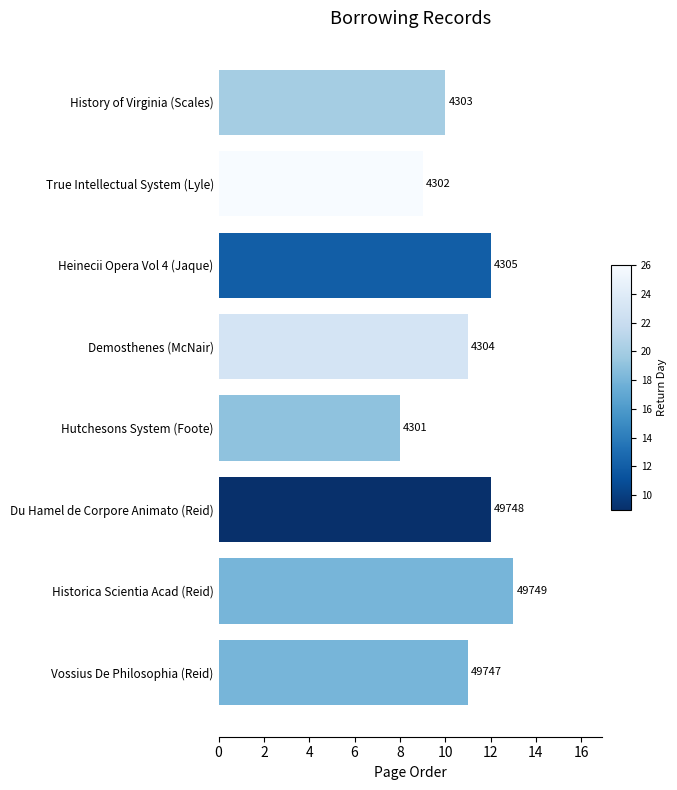

How many bars are there in total?

8